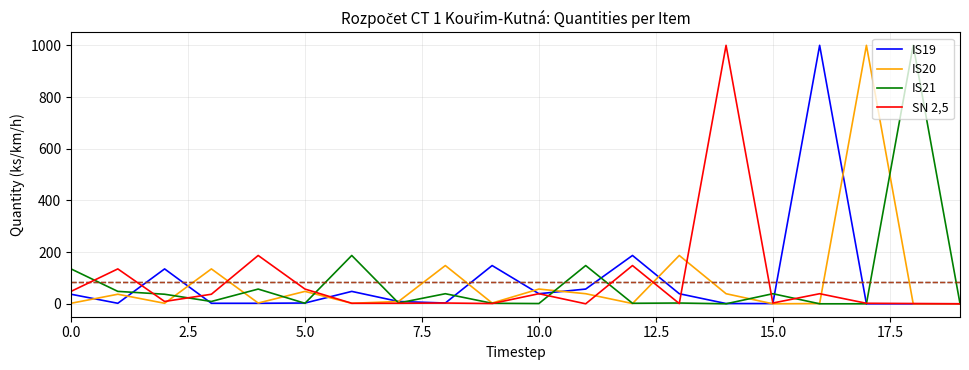

What is the maximum value shown in the chart?

1000